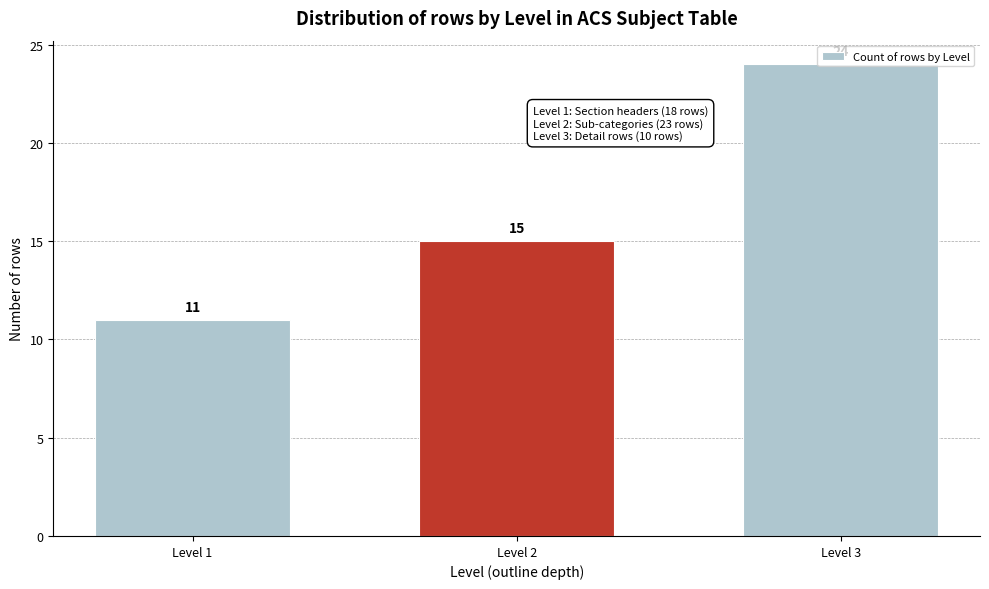

The value at Level 3 is 24. True or false?

True